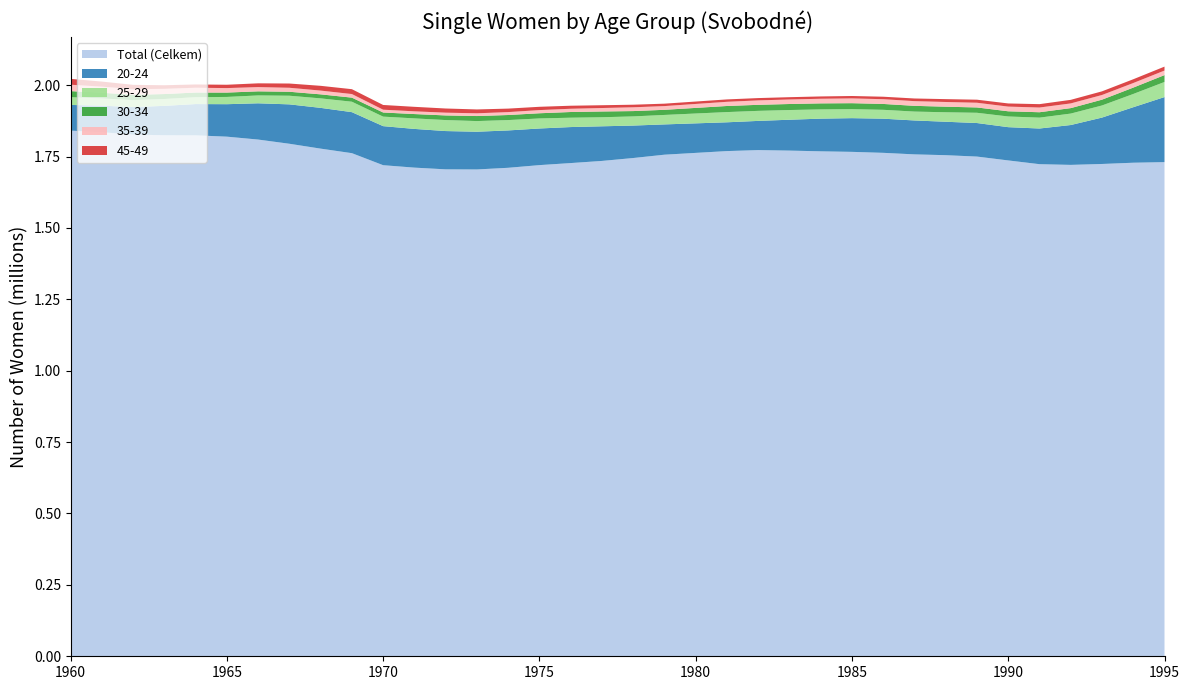

Reading left to right, list all the values displayed in this chart.

Total (Celkem): 1960=1840818	1961=1835216	1962=1827000	1963=1824629	1964=1824339	1965=1819683	1966=1809529	1967=1794807	1968=1777753	1969=1761872	1970=1719750	1971=1711250	1972=1705239	1973=1704838	1974=1710663	1975=1720028	1976=1727184	1977=1734697	1978=1744872	1979=1756521	1981=1769164	1982=1772653	1983=1770874	1984=1768333	1985=1766449	1986=1763038	1987=1757641	1988=1754809	1989=1749948	1990=1736428	1991=1723326	1992=1720840	1993=1724027	1994=1728410	1995=1730522
20-24: 1960=89967	1961=92978	1962=96300	1963=102920	1964=109489	1965=113691	1966=126979	1967=137972	1968=142742	1969=143617	1970=136758	1971=135539	1972=134065	1973=132122	1974=130819	1975=128251	1976=126106	1977=121268	1978=113639	1979=106065	1981=100810	1982=102208	1983=108099	1984=114418	1985=118047	1986=119595	1987=118740	1988=117092	1989=117454	1990=116495	1991=124875	1992=139584	1993=162449	1994=194364	1995=227816
25-29: 1960=27175	1961=25361	1962=24250	1963=24016	1964=24008	1965=25446	1966=27546	1967=30254	1968=33258	1969=36558	1970=33318	1971=36890	1972=38504	1973=37301	1974=36298	1975=35191	1976=32776	1977=31694	1978=32100	1979=33148	1981=35782	1982=35162	1983=33947	1984=32434	1985=31601	1986=31063	1987=31128	1988=33178	1989=35868	1990=37433	1991=38085	1992=40096	1993=42395	1994=46360	1995=52889
30-34: 1960=21143	1961=19908	1962=18595	1963=17364	1964=16345	1965=15234	1966=14305	1967=13877	1968=14075	1969=14310	1970=14465	1971=15161	1972=16207	1973=17617	1974=17695	1975=18150	1976=19937	1977=20196	1978=18637	1979=17961	1981=21329	1982=21163	1983=21096	1984=21044	1985=20804	1986=20545	1987=20088	1988=19543	1989=18679	1990=18159	1991=18901	1992=19084	1993=20328	1994=22308	1995=24023
35-39: 1960=22515	1961=21267	1962=19854	1963=18245	1964=16777	1965=15737	1966=14928	1967=13990	1968=13172	1969=12537	1970=9820	1971=9551	1972=9642	1973=9604	1974=10233	1975=11089	1976=11377	1977=12115	1978=13282	1979=13038	1981=14649	1982=15520	1983=15845	1984=16205	1985=16738	1986=16630	1987=16478	1988=16463	1989=16490	1990=16425	1991=16531	1992=16494	1993=16371	1994=16036	1995=15924
45-49: 1960=20413	1961=17863	1962=15132	1963=12556	1964=11500	1965=11684	1966=13147	1967=14852	1968=16696	1969=17038	1970=16557	1971=15744	1972=14639	1973=13502	1974=12204	1975=11558	1976=10622	1977=9779	1978=9025	1979=8488	1981=8374	1982=8077	1983=8041	1984=8093	1985=8434	1986=8686	1987=9290	1988=10012	1989=10694	1990=11031	1991=11805	1992=12497	1993=12796	1994=13202	1995=13793